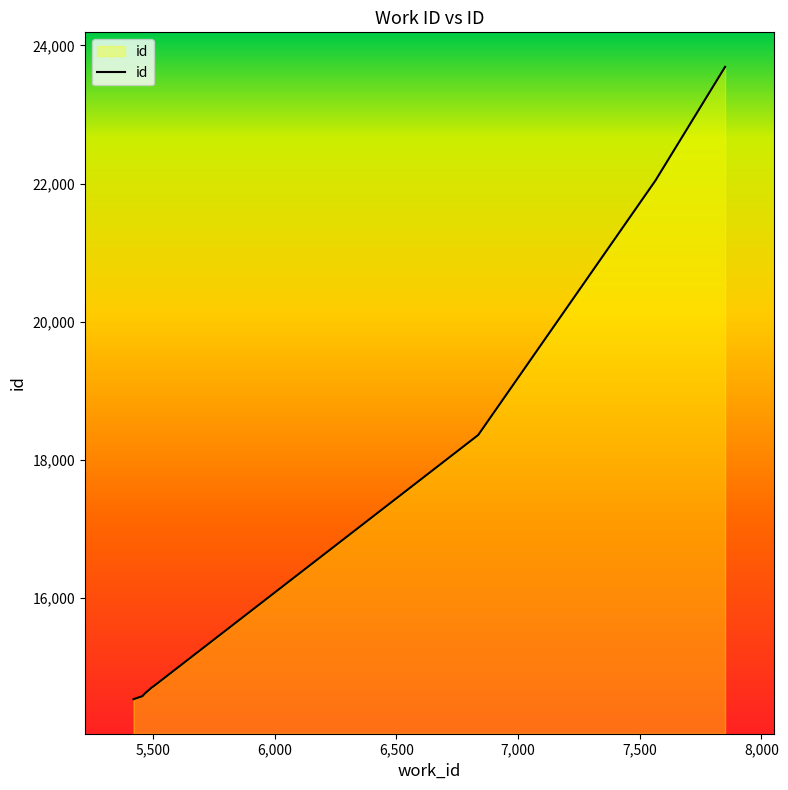

At which category does the chart reach its peak across all series?

7851